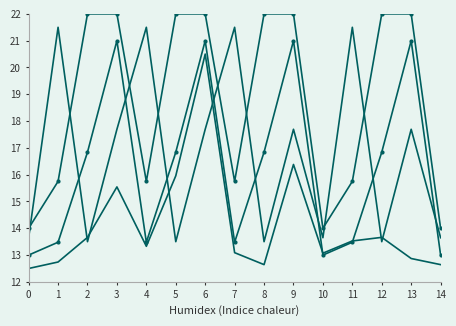

The etendue series shows 17.7 at 9. True or false?

True